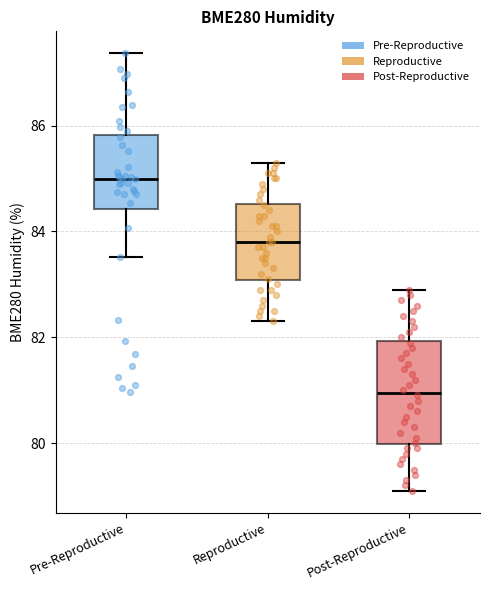

Reading left to right, transcribe this box plot: for each box, give where its median line is, the range the box spans, and where its two whiskers end, as read against the y-axis. The values are not printed on the chart, so give them approximately, as read against the axis.

Pre-Reproductive: median 85.0, box 84.4 to 85.8, whiskers 83.6 to 87.4
Reproductive: median 83.8, box 83.0 to 84.6, whiskers 82.4 to 85.4
Post-Reproductive: median 81.0, box 80.0 to 82.0, whiskers 79.2 to 83.0